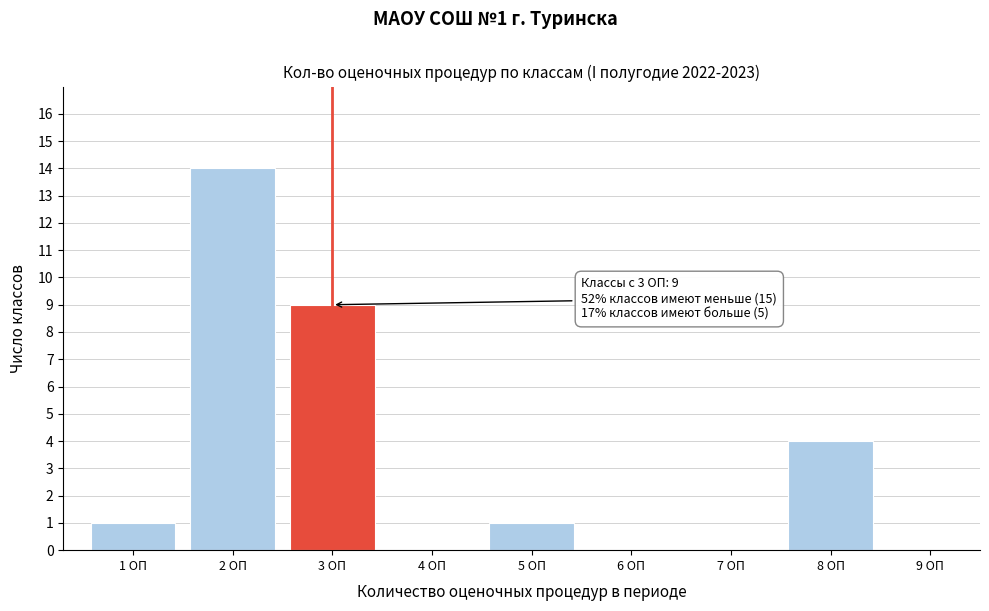

Reading left to right, transcribe all the data shown in this chart.

1 ОП=1	2 ОП=14	3 ОП=9	4 ОП=0	5 ОП=1	6 ОП=0	7 ОП=0	8 ОП=4	9 ОП=0